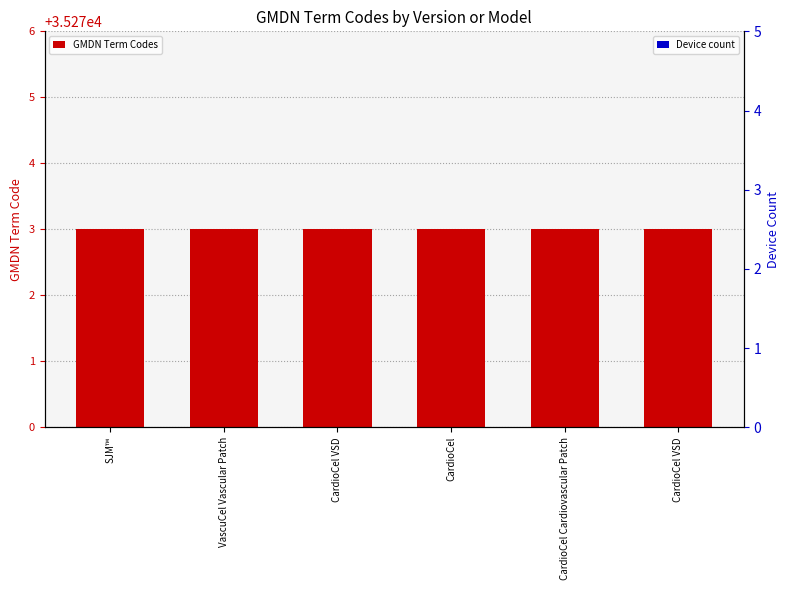

How many groups of bars are there?

6